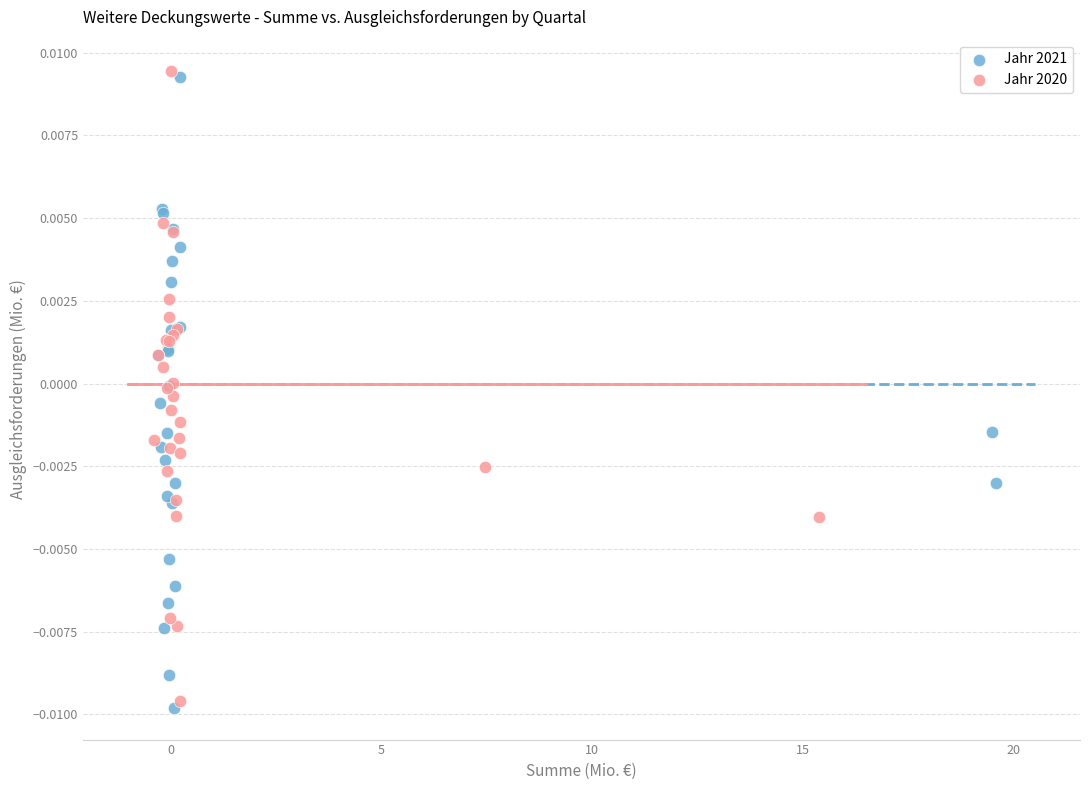

What are all the series names shown in the legend?

Jahr 2021, Jahr 2020